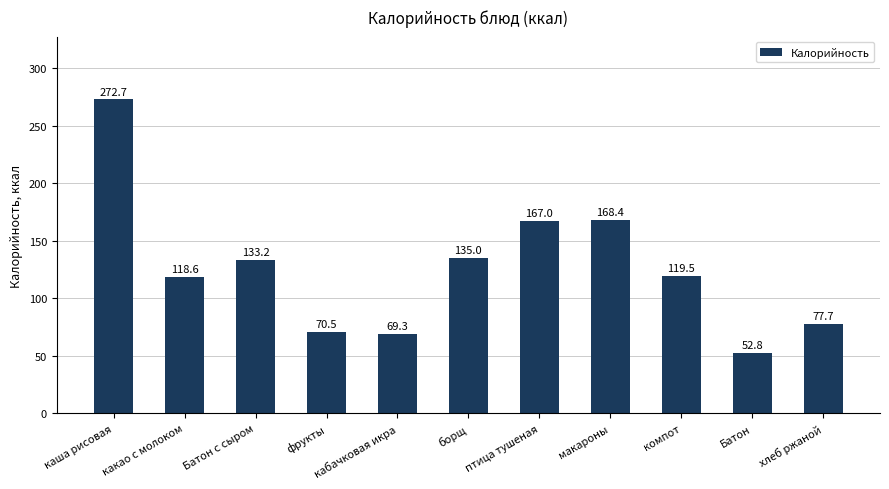

What is the sum of the values at каша рисовая and хлеб ржаной?

350.4